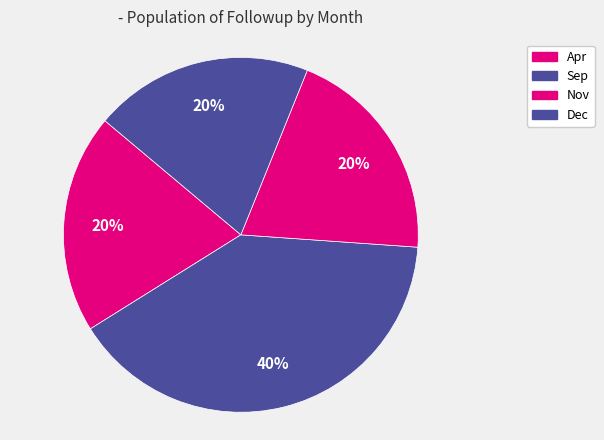

Does Sep account for over 50% of the chart?

No